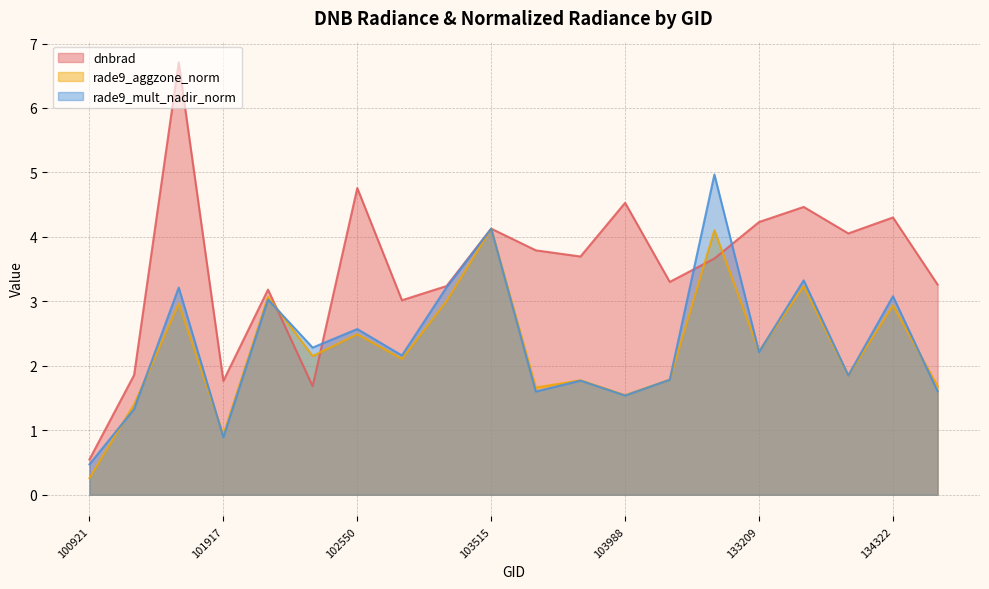

Which series has the largest range (max minus min)?

dnbrad